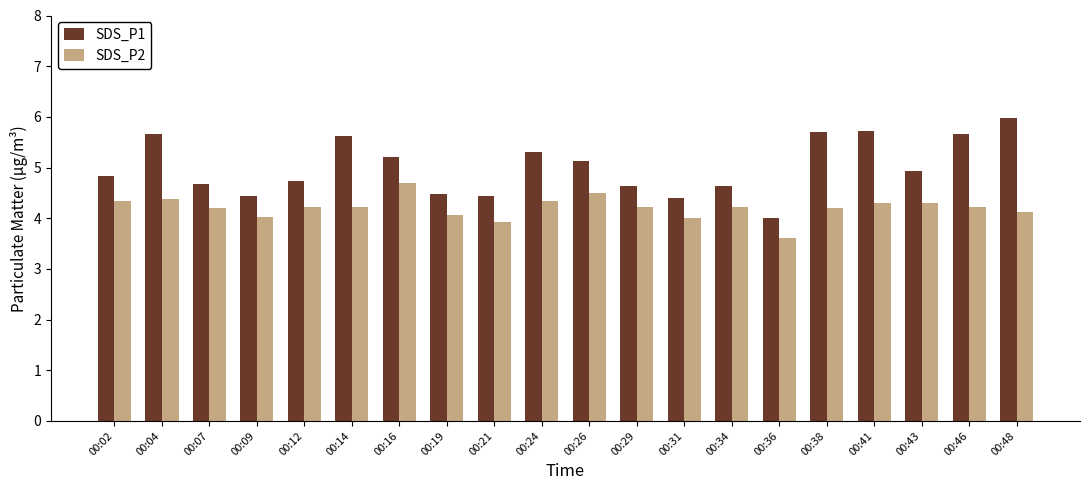

What is the greatest value displayed?

6.0